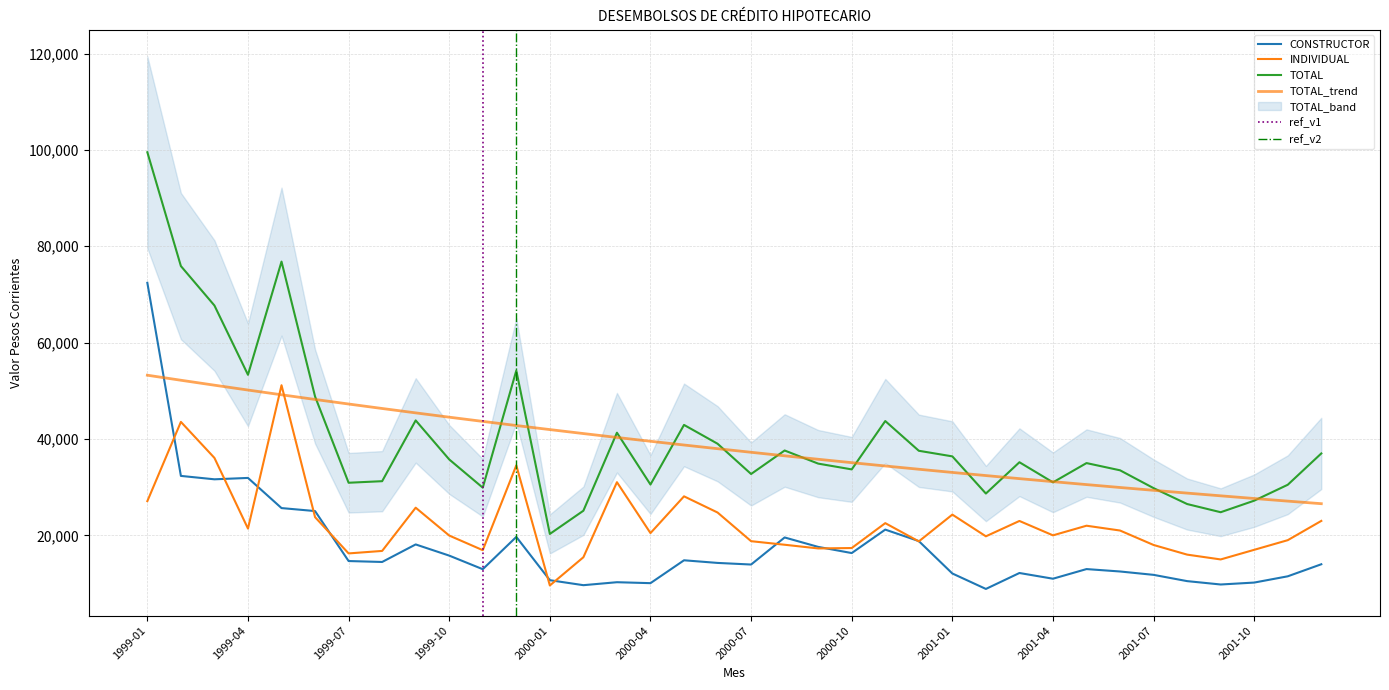

What are all the series names shown in the legend?

CONSTRUCTOR, INDIVIDUAL, TOTAL